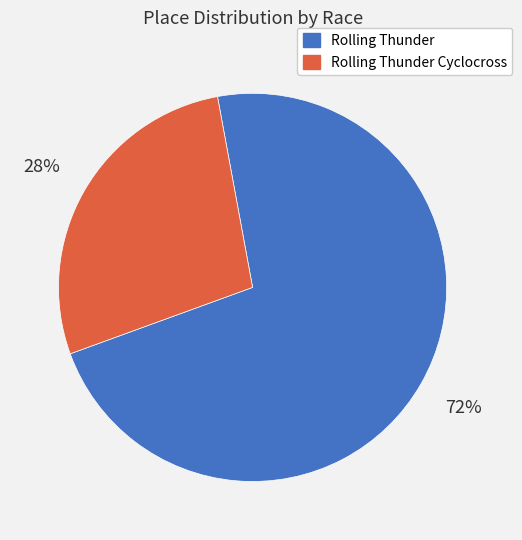

Approximately how many times larger is the value at Rolling Thunder compared to Rolling Thunder Cyclocross?

2.6